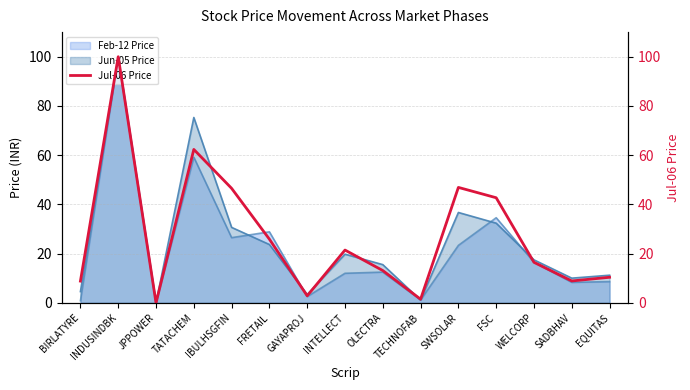

How many values are below 16?

7